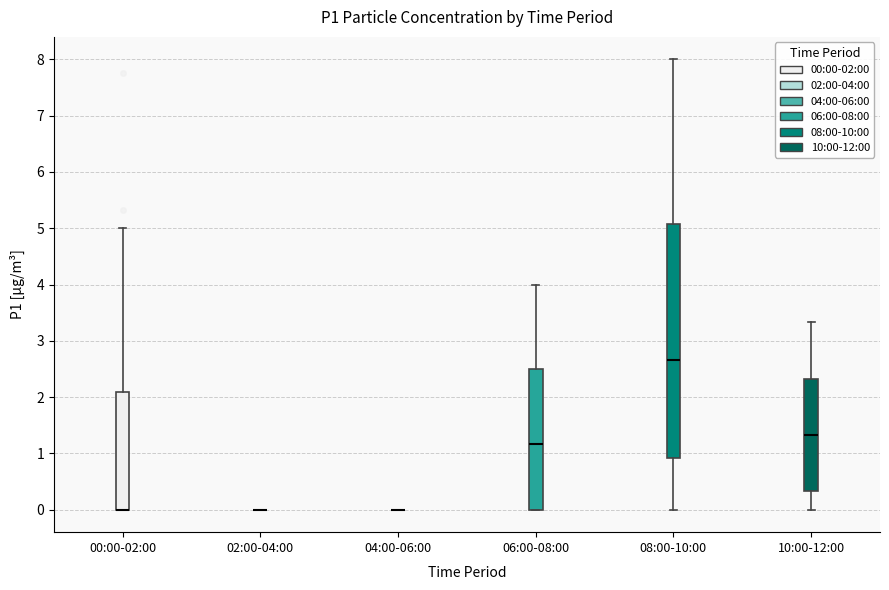

Comparing the boxes themselves (not the whiskers), which one is the tallest?

08:00-10:00